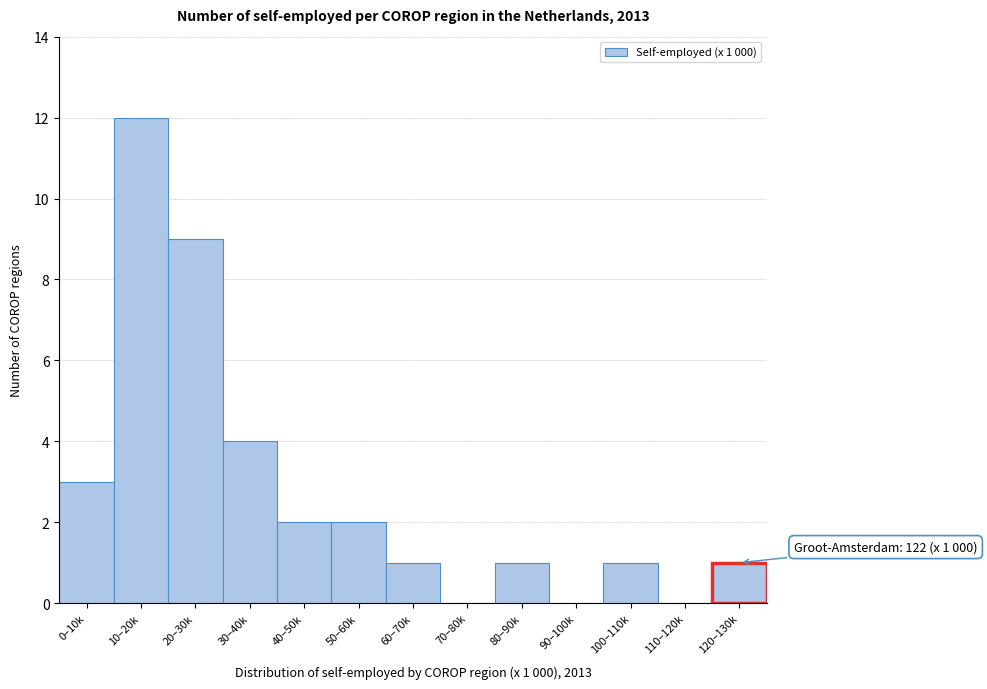

Reading left to right, extract all data points from this chart.

0–10k=3	10–20k=12	20–30k=9	30–40k=4	40–50k=2	50–60k=2	60–70k=1	70–80k=0	80–90k=1	90–100k=0	100–110k=1	110–120k=0	120–130k=1